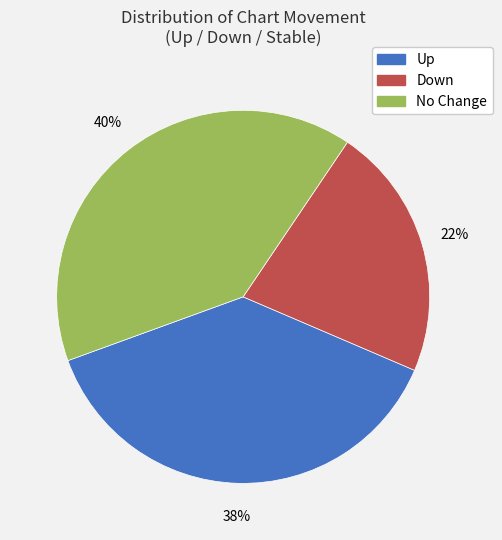

Does any single category account for the majority?

No